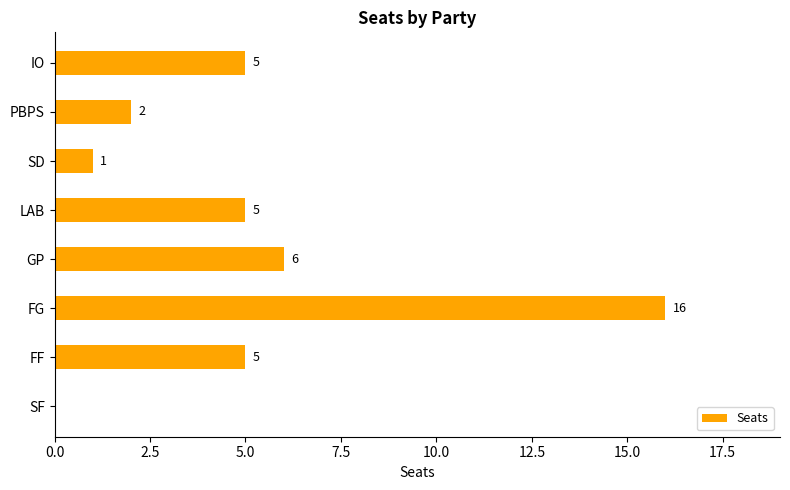

What is the sum of all values?

40